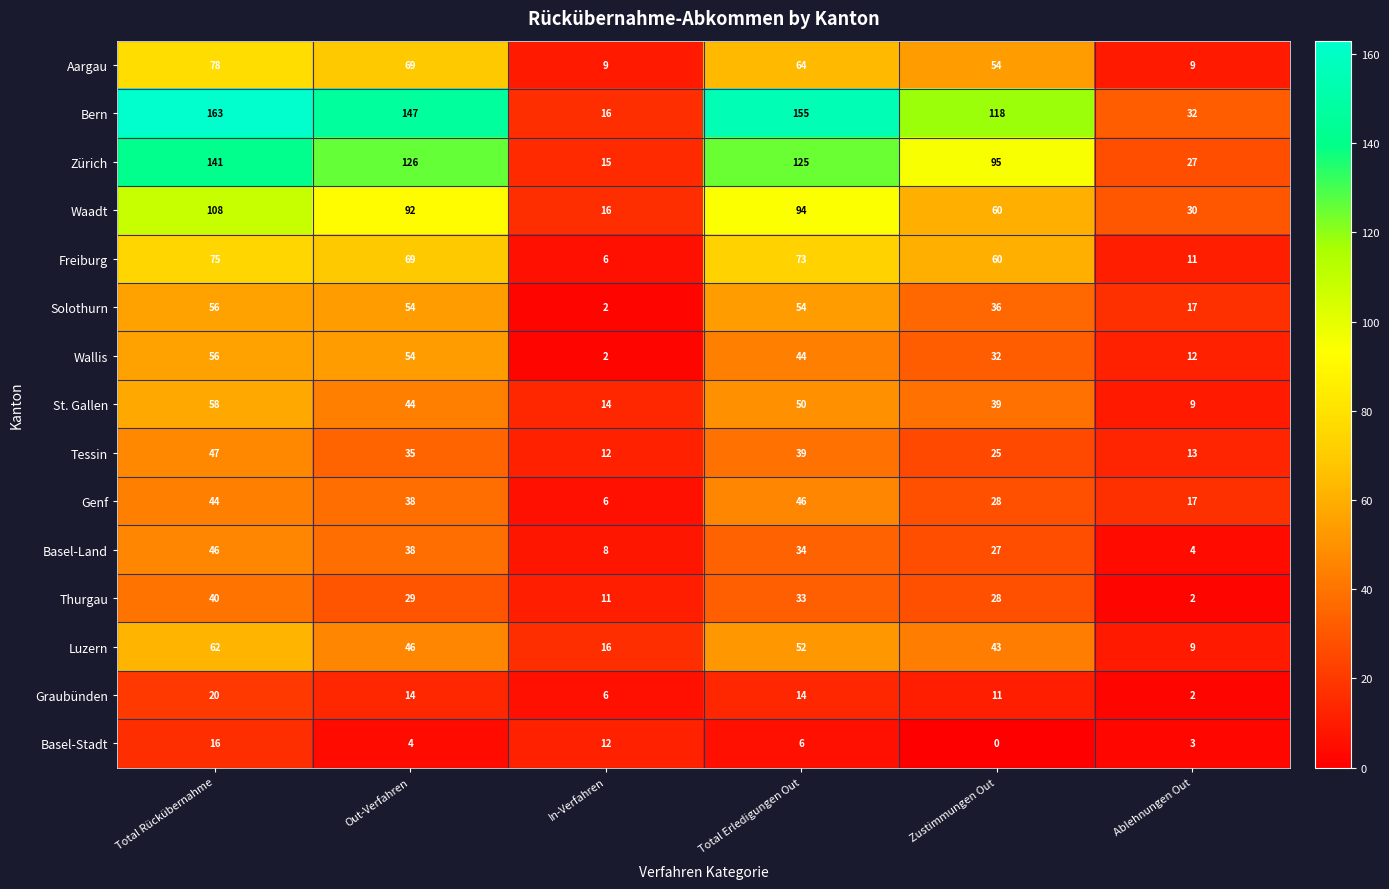

True or false: Zürich has a value of 95 at Zustimmungen Out.

True